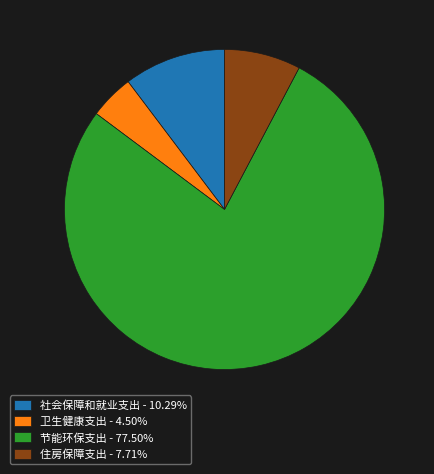

Approximately how many times larger is the value at 社会保障和就业支出 compared to 住房保障支出?

1.3